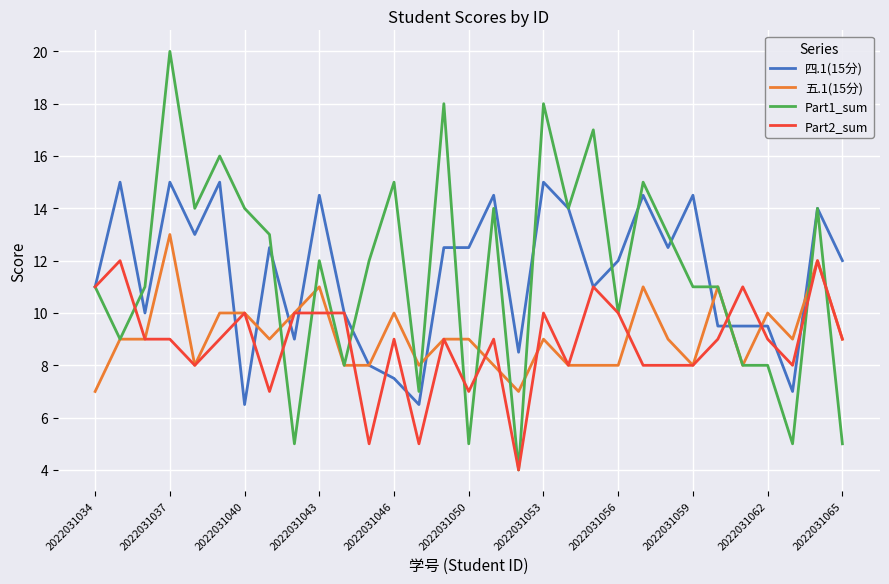

List the series in order of their peak value, lowest first.

Part2_sum, 五.1(15分), 四.1(15分), Part1_sum